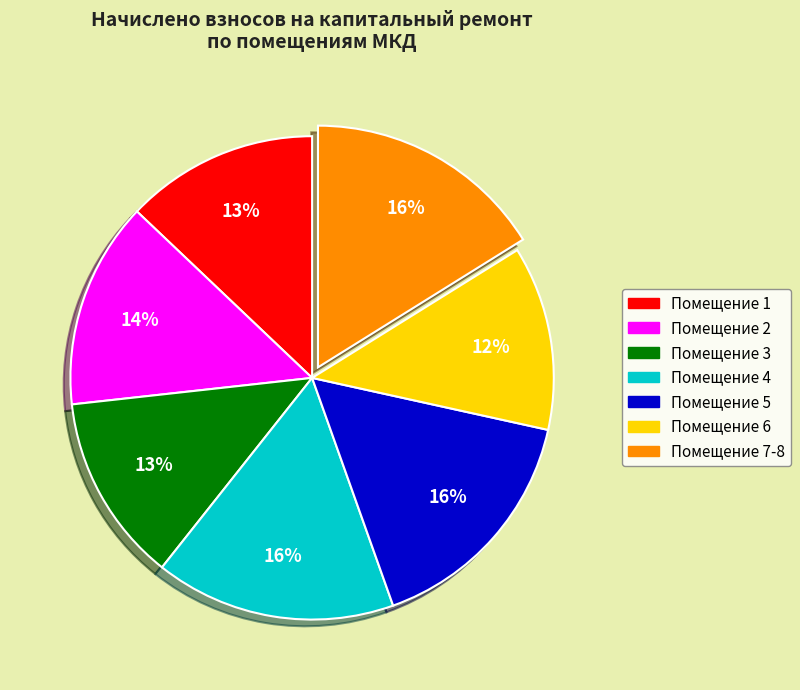

Does any single category account for the majority?

No